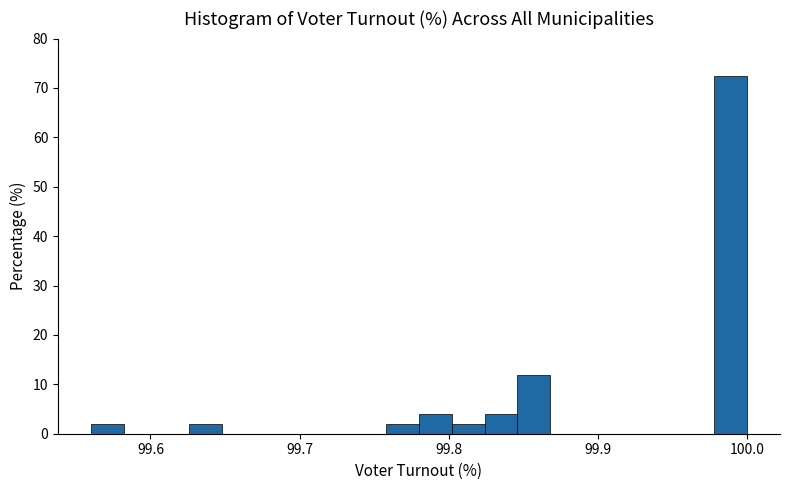

Read against the x-axis, roughly where is the centre of the tallest bar?

99.99